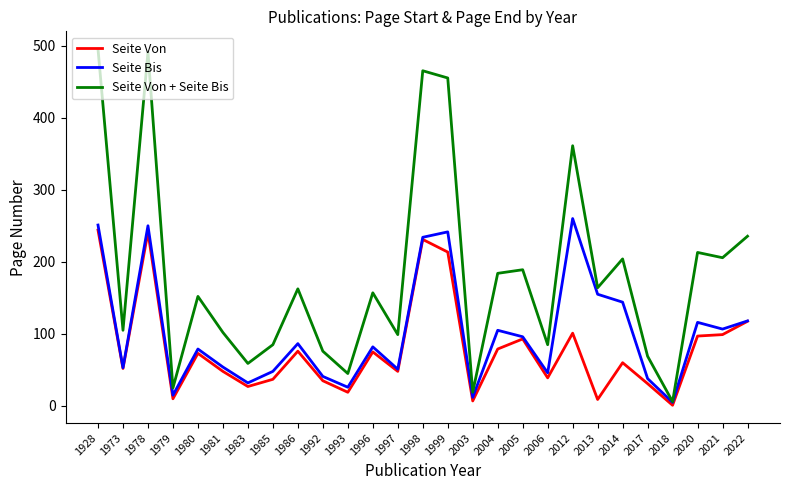

Which series changed the most between 1996 and 2012?

Seite Von + Seite Bis